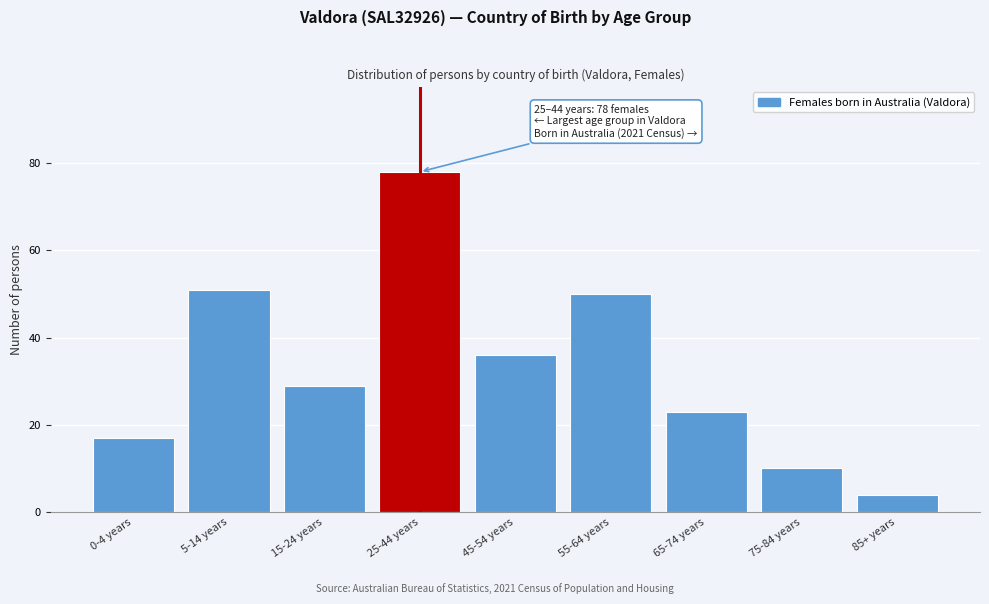

Reading left to right, extract all data points from this chart.

17	51	29	78	36	50	23	10	4